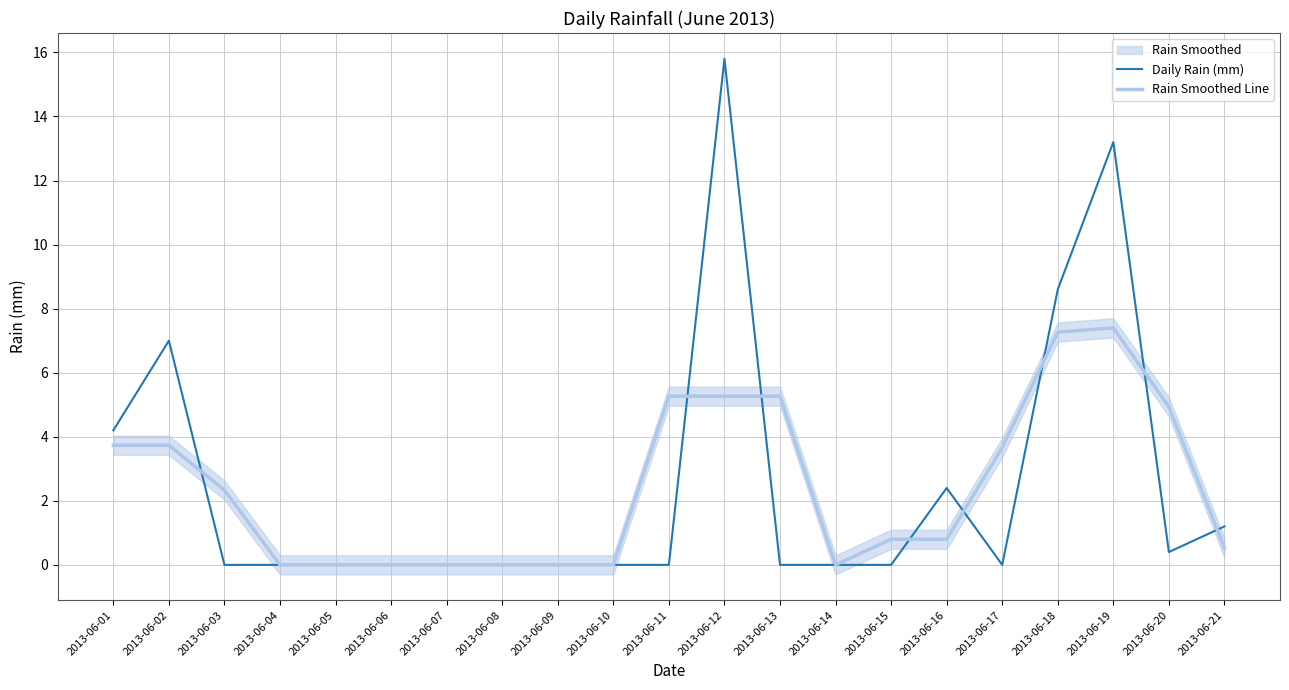

Between 2013-06-08 and 2013-06-15, which series saw the biggest shift?

Rain Smoothed Line